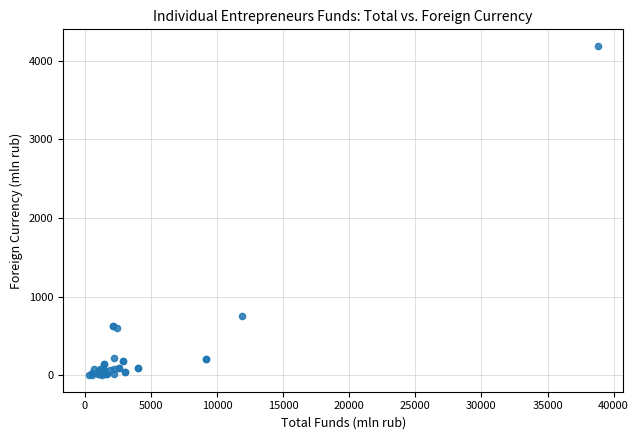

What Y value in the scatter plot is closest to 2094?

755